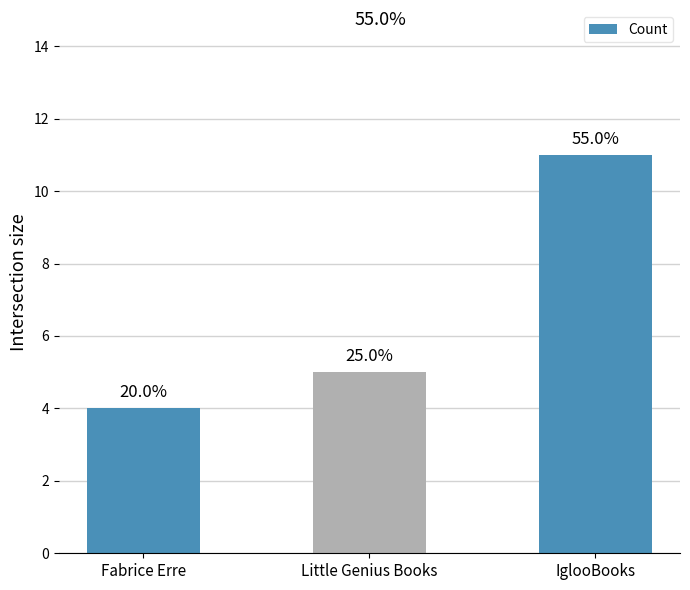

What is the ratio of the value at Fabrice Erre to the value at Little Genius Books?

0.8